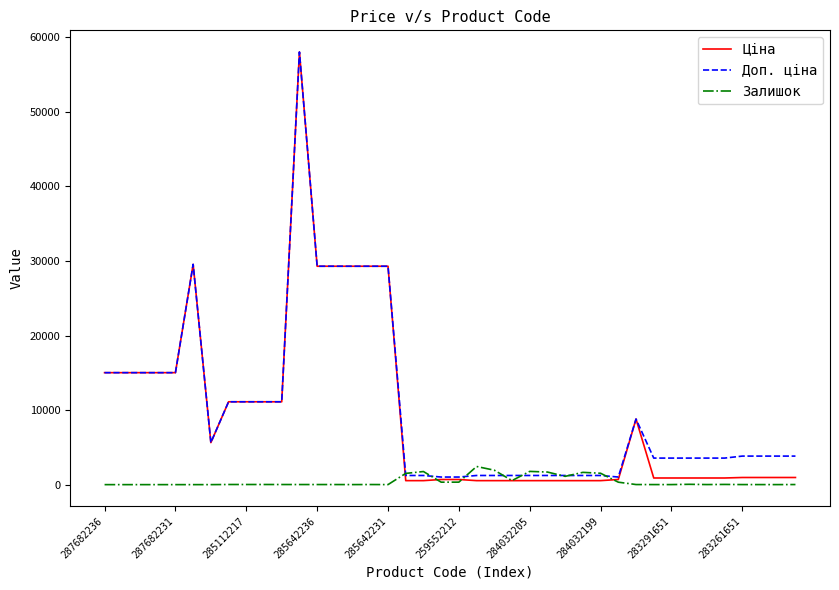

Which series has the largest range (max minus min)?

Ціна